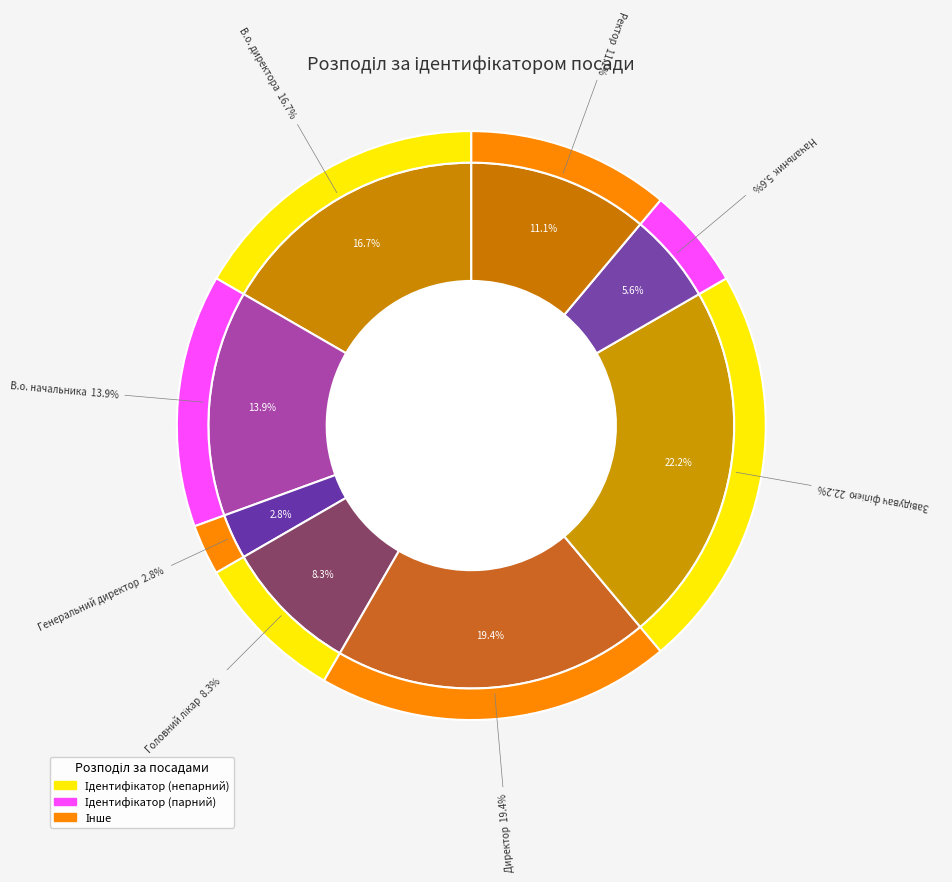

What is the change in value from В.о. директора to Генеральний директор?

-5